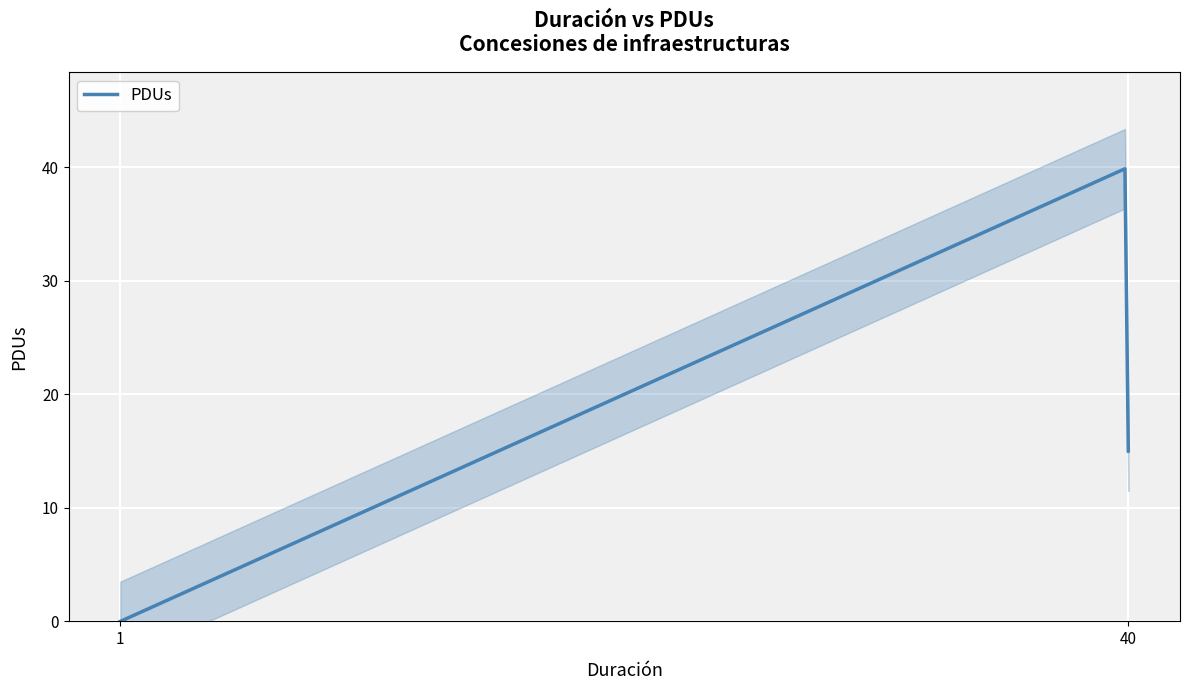

True or false: the data shows 69 at 40.

False